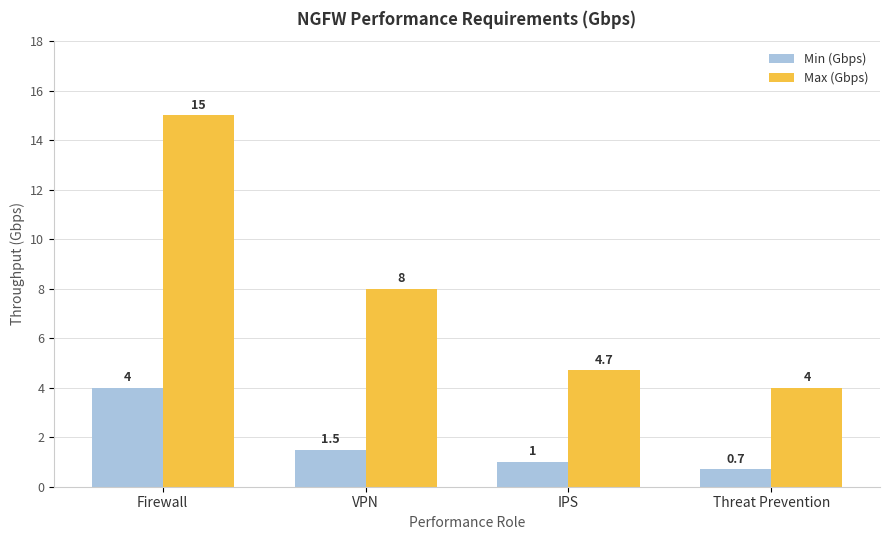

True or false: Min (Gbps) has a value of 0.7 at Threat Prevention.

True